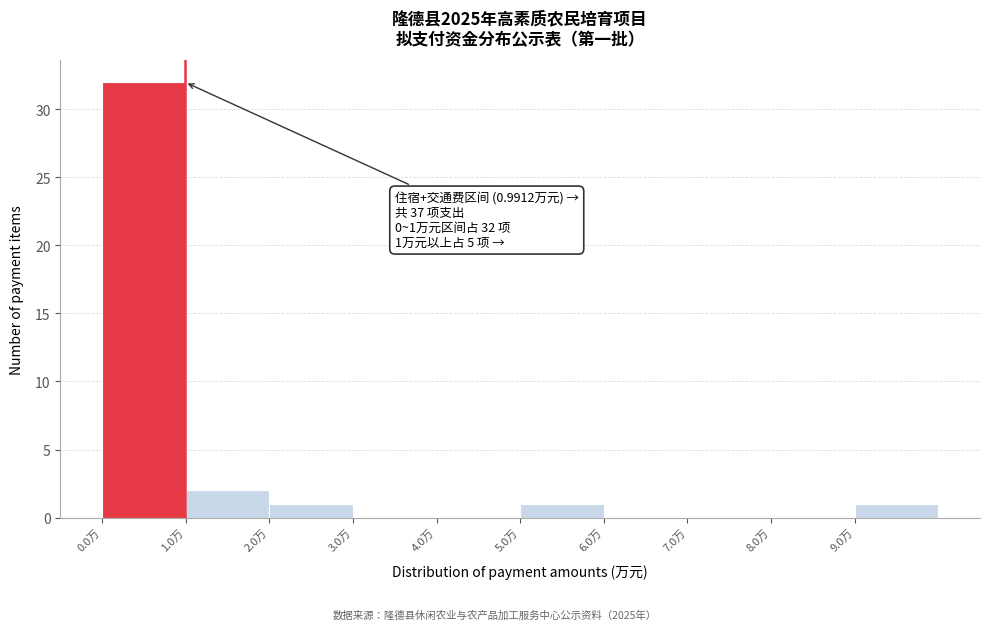

Over which range of the x-axis is the bar tallest?

0 to 1